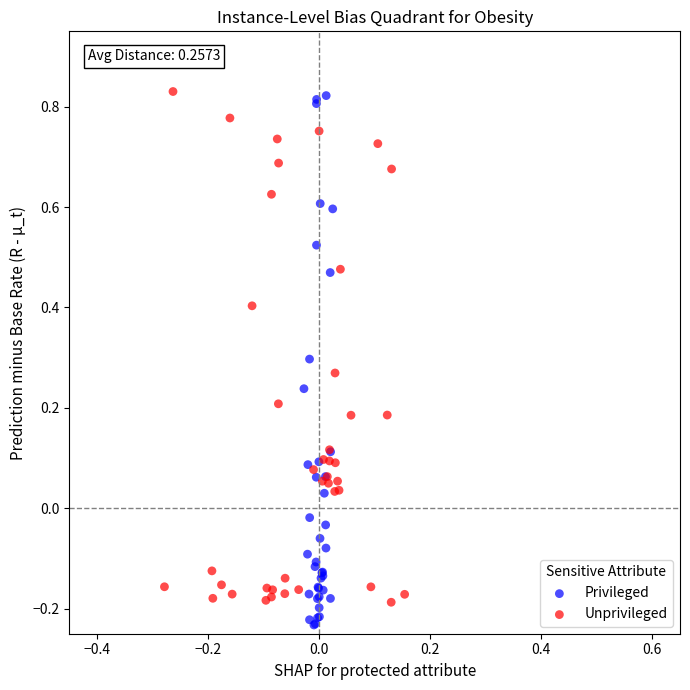

Which series contains the lowest Y value?

Privileged